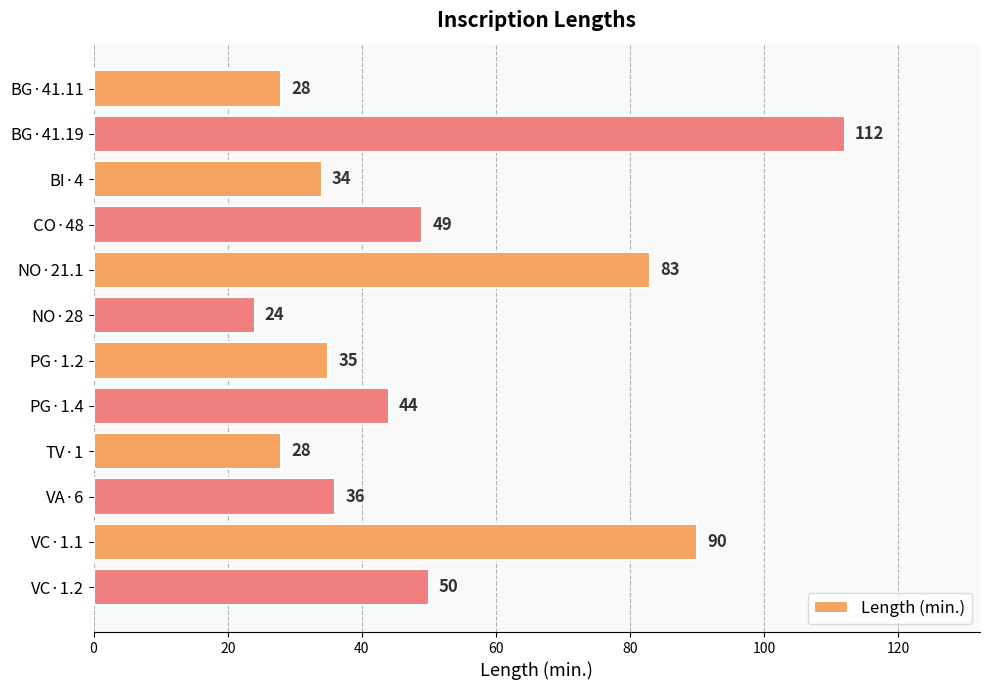

Reading top to bottom, list all the values displayed in this chart.

28	112	34	49	83	24	35	44	28	36	90	50